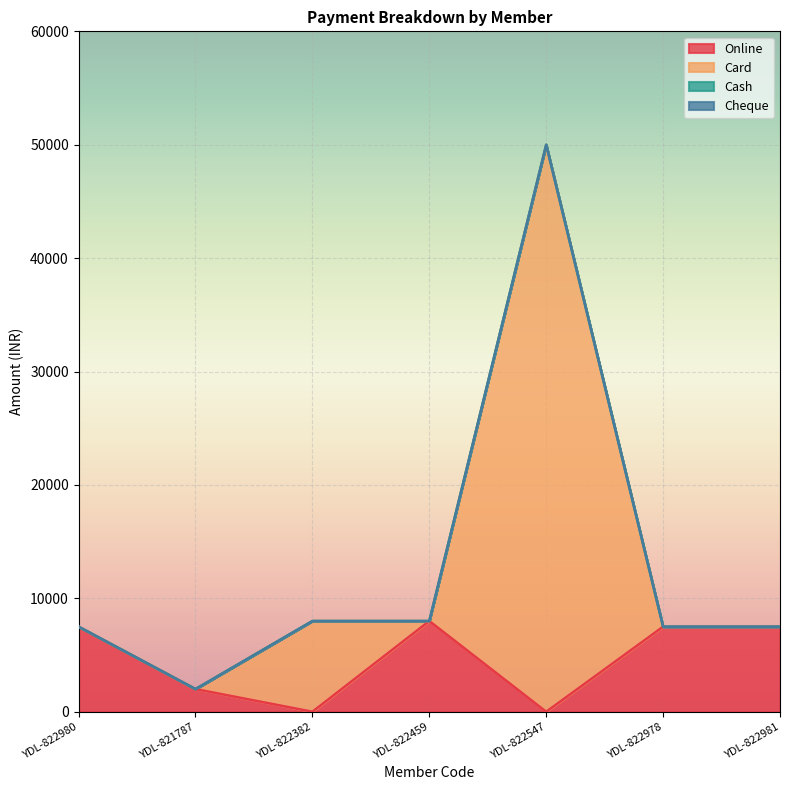

Does the chart display data point markers on the line(s)?

No